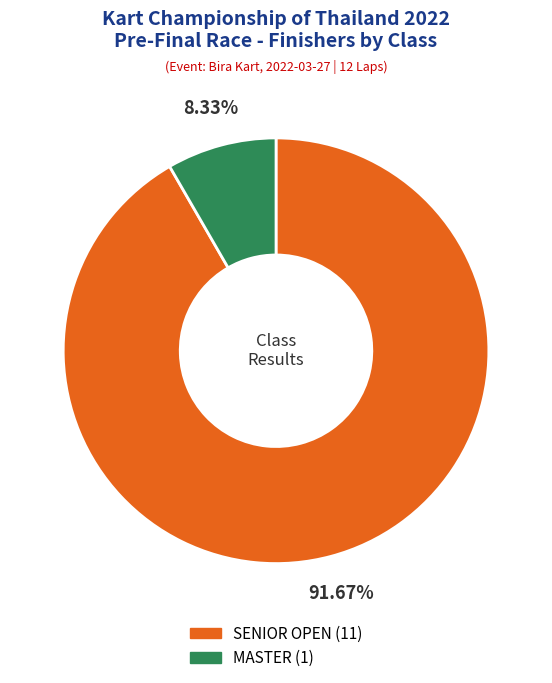

True or false: MASTER accounts for 8% of the total.

True